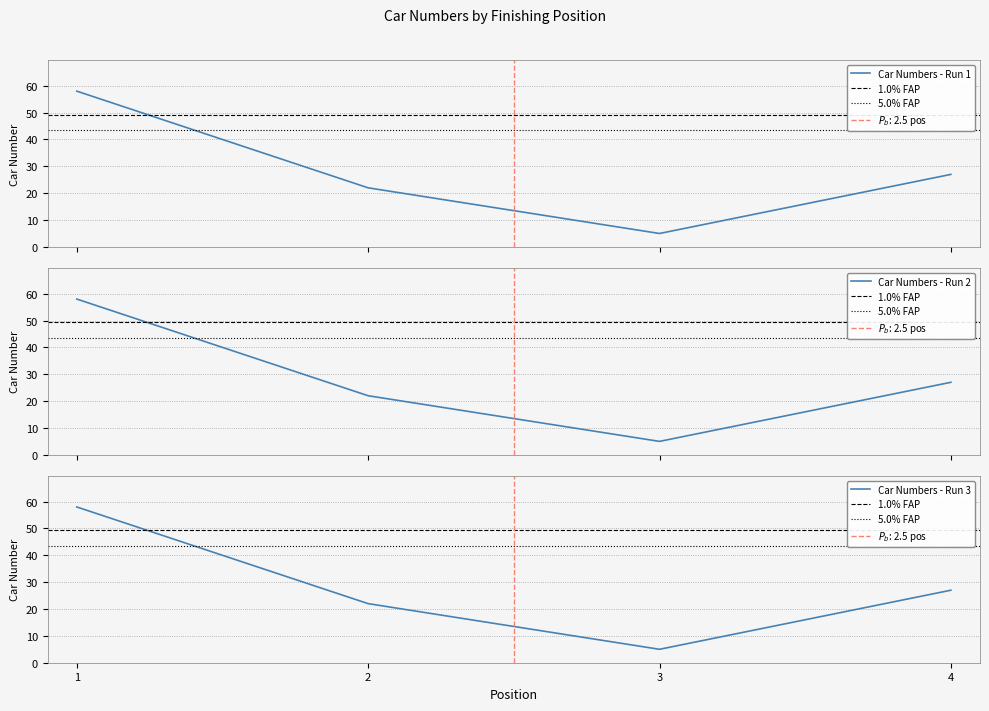

Approximately how many times larger is the value at 2 compared to 1?

0.4